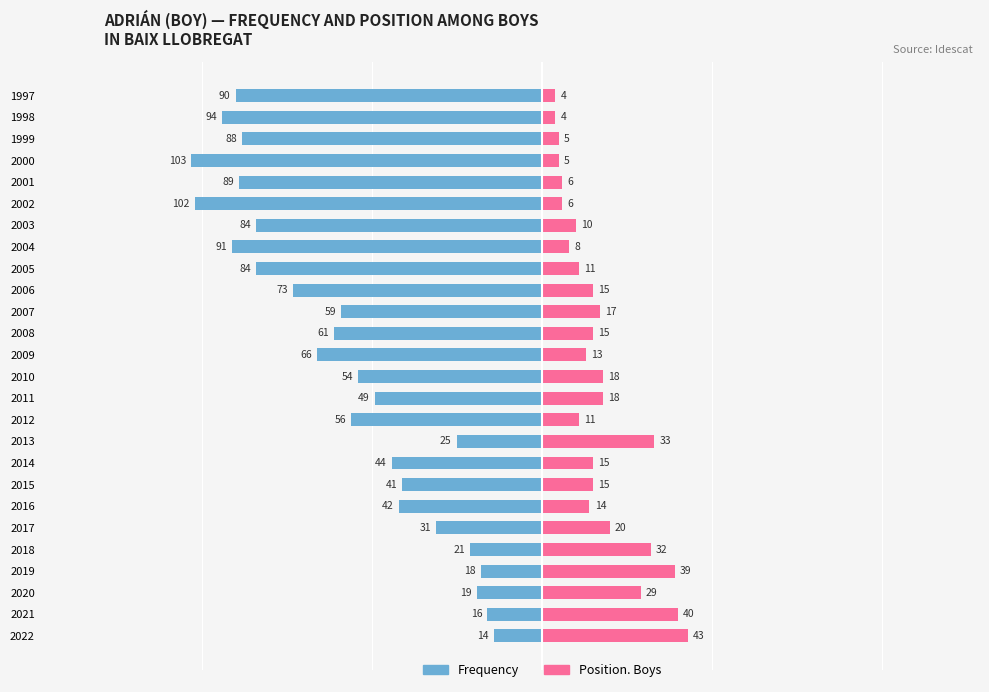

What is the value of the Position. Boys bar at the 2nd from the left?

40